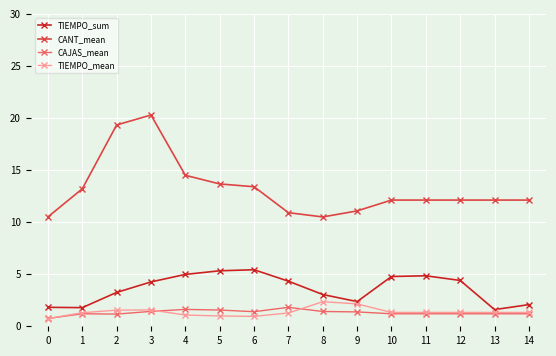

What is the sum of all CANT_mean values?

198.0